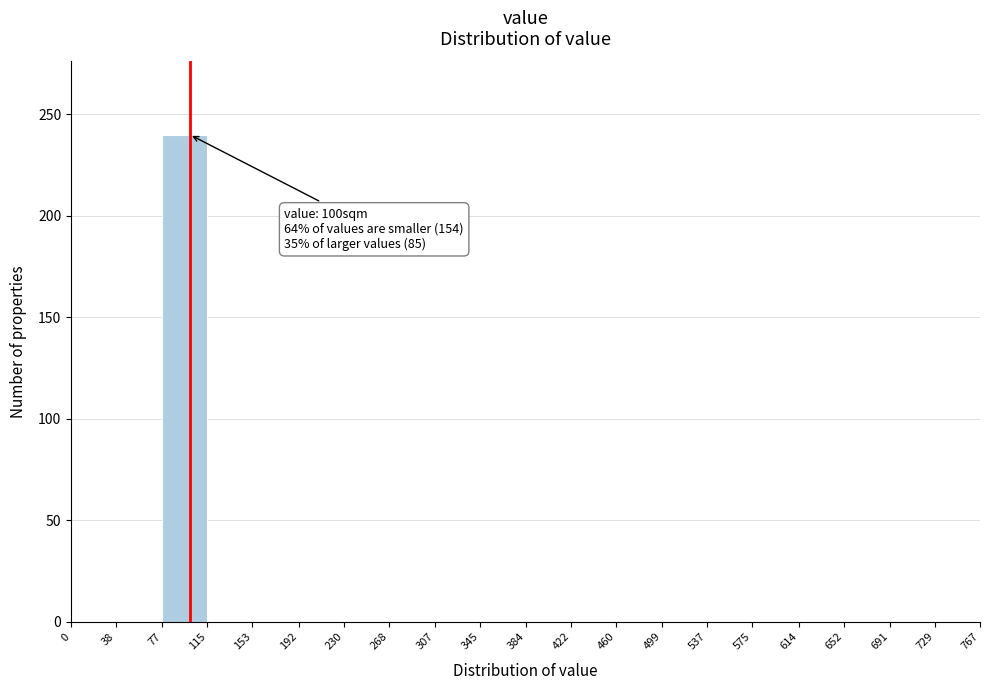

Over which range of the x-axis is the bar tallest?

77 to 115